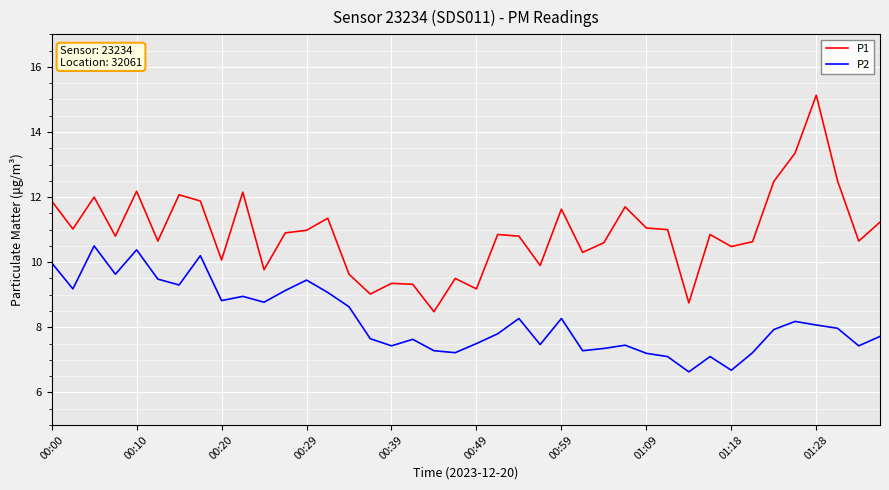

What is the lowest value of the P1 series?

8.5